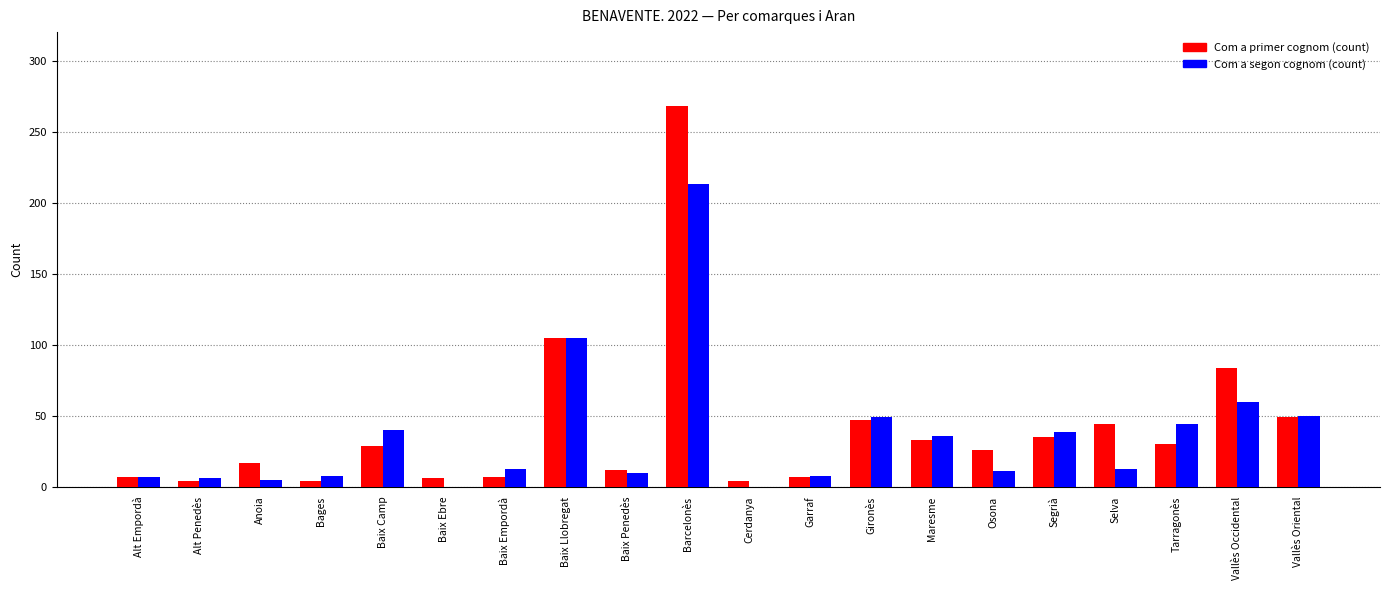

True or false: Com a primer cognom (count) has a value of 17 at Anoia.

True